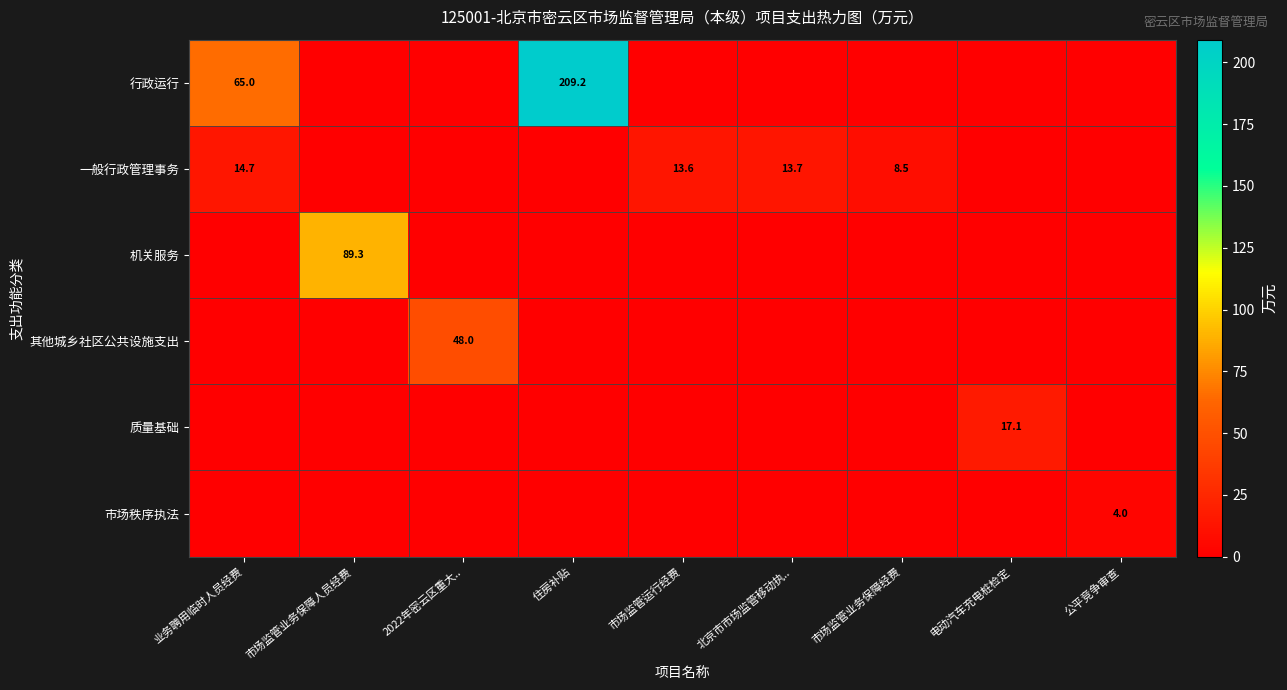

Which has a higher value, 北京市市场监管移动执.. or 公平竞争审查?

北京市市场监管移动执..